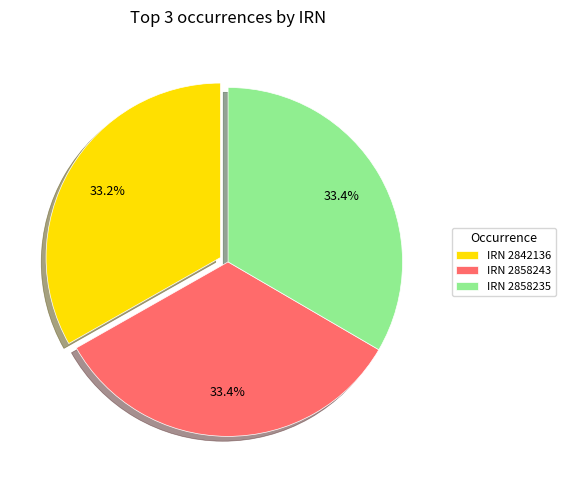

Is IRN 2858243 the majority of the pie?

No